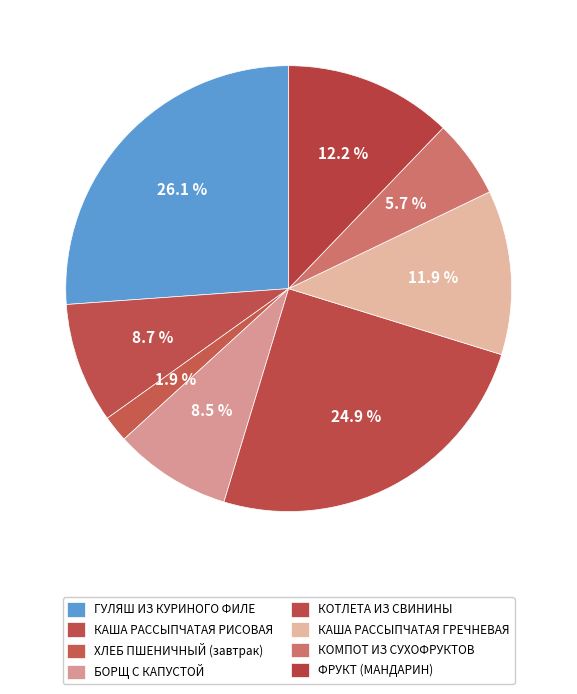

Combined, what portion of the pie is ХЛЕБ ПШЕНИЧНЫЙ (завтрак) and ФРУКТ (МАНДАРИН)?

14.1%